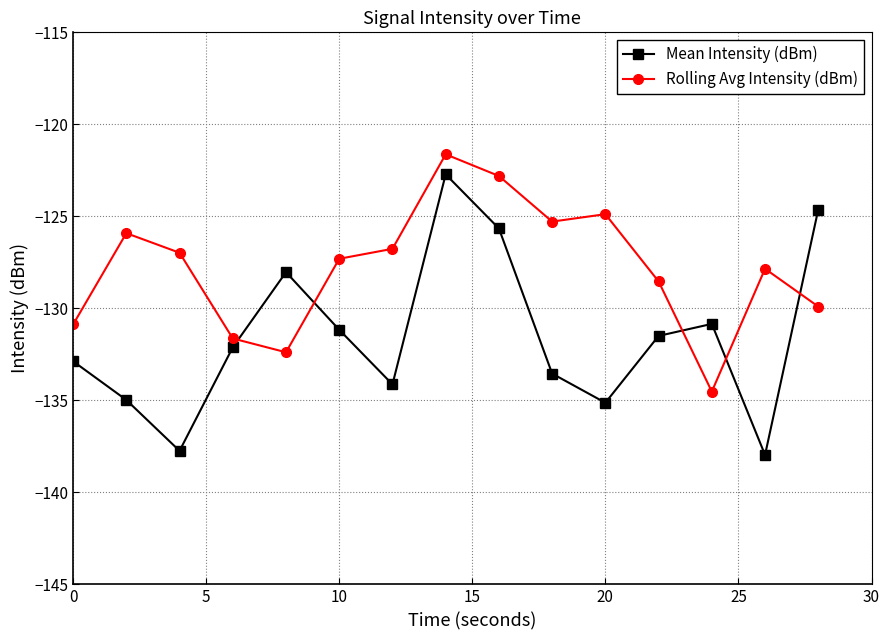

What is the smallest value displayed?

-138.0